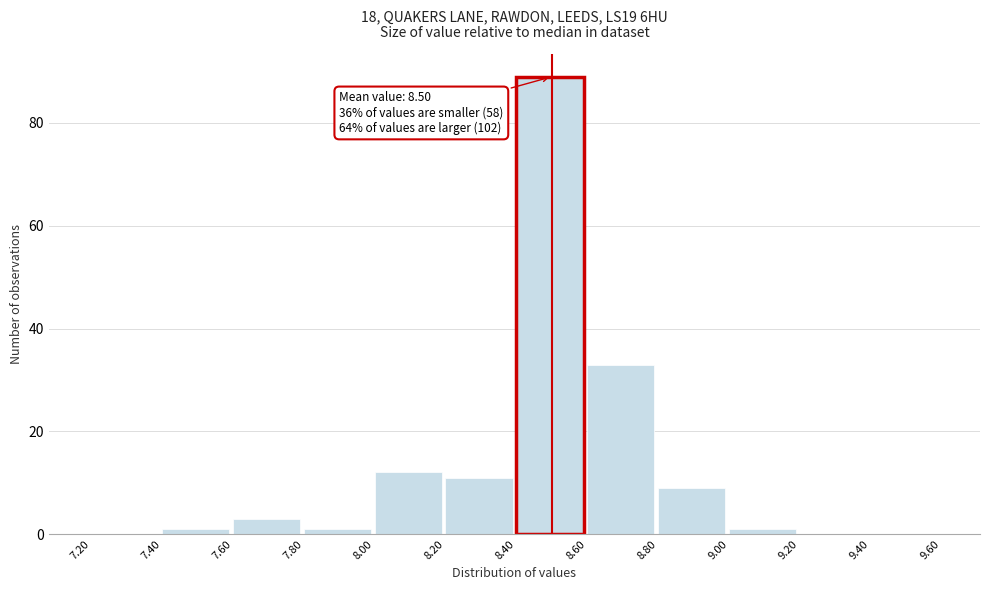

Which range on the x-axis has the tallest bar?

8.40 to 8.60